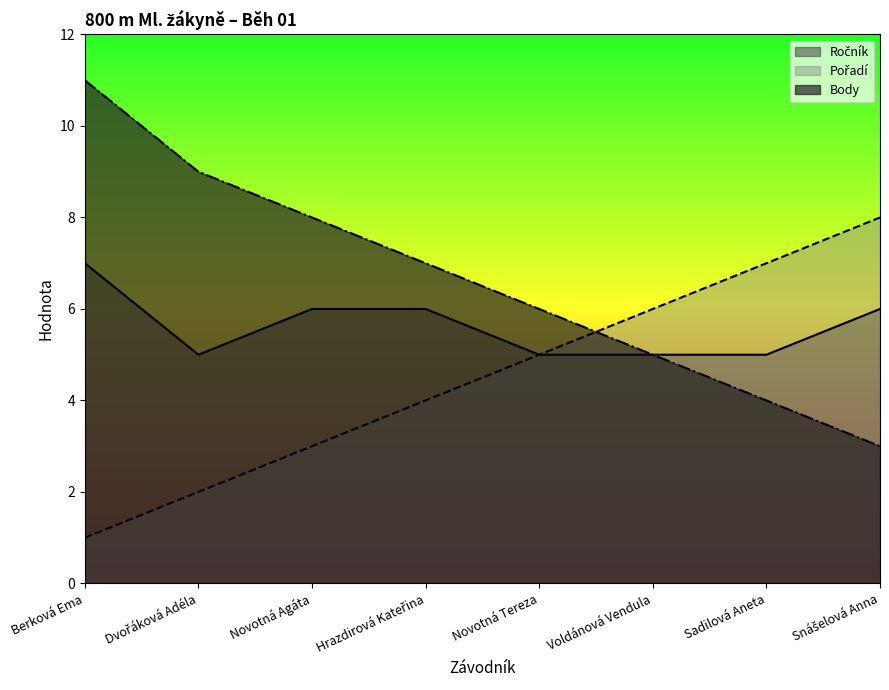

Which series changed the most between Novotná Agáta and Snášelová Anna?

Pořadí